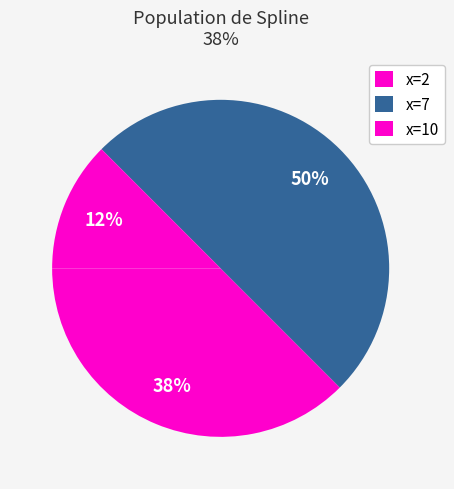

To the nearest percent, what is the average slice percentage?

33%